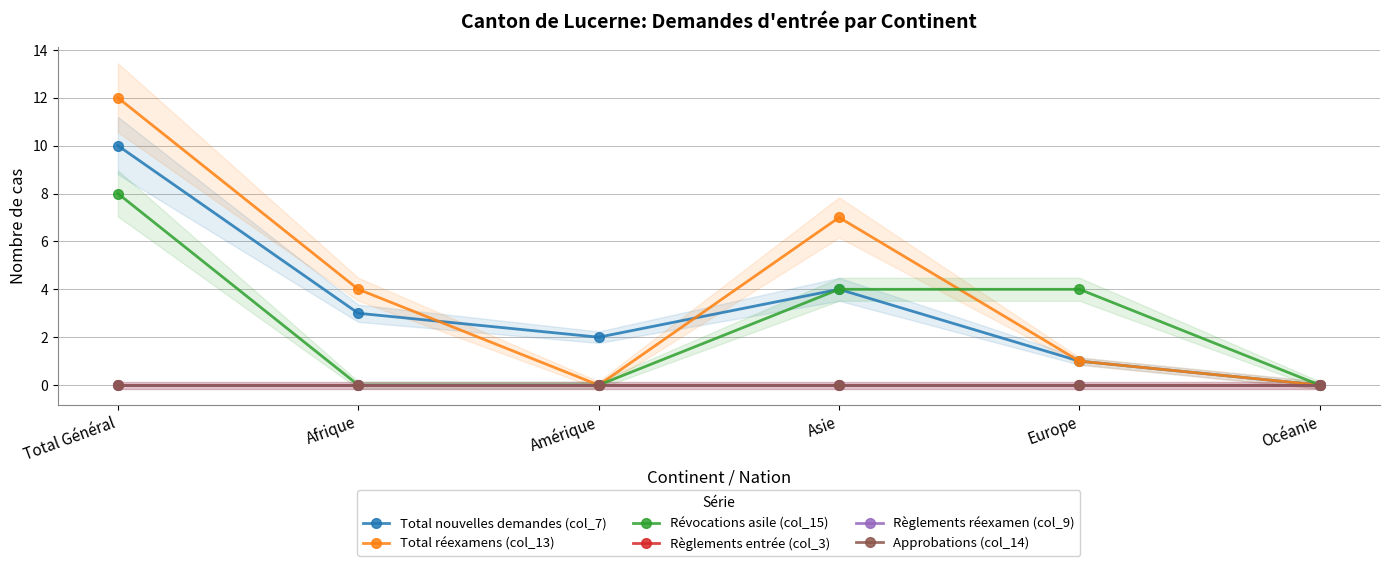

Which category has the highest value in the Approbations (col_14) series?

Total Général